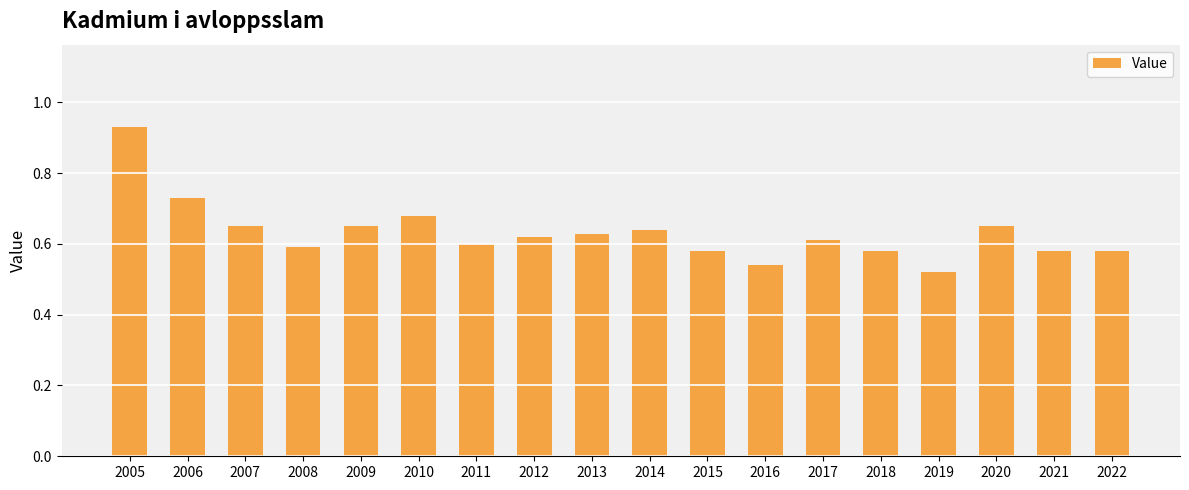

Are the bars grouped side by side (vs. stacked)?

No